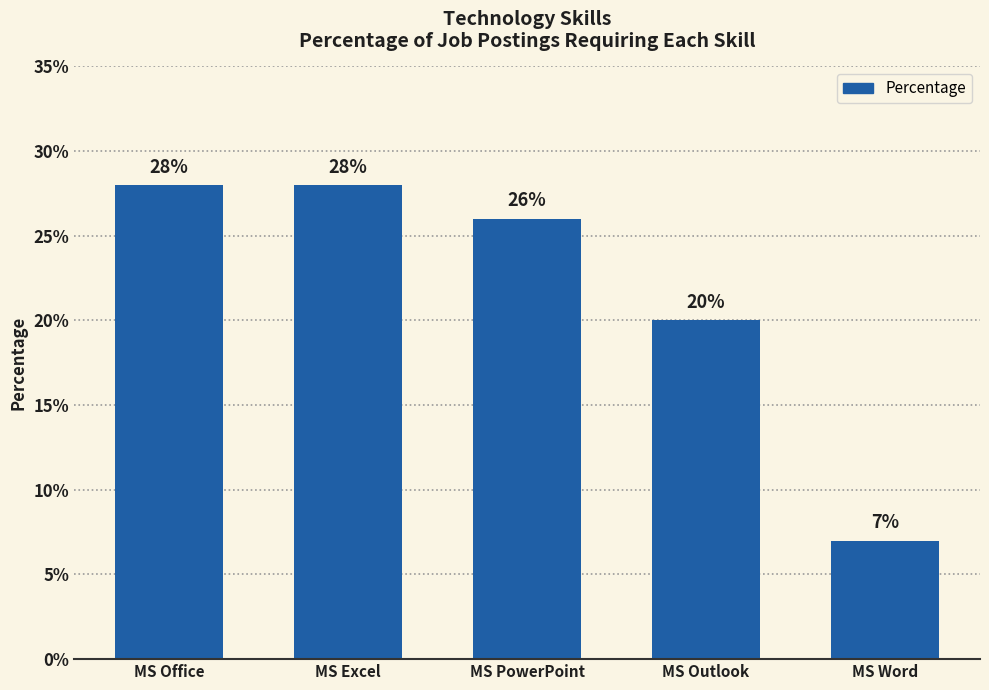

Approximately how many times larger is the value at MS Outlook compared to MS Office?

0.7